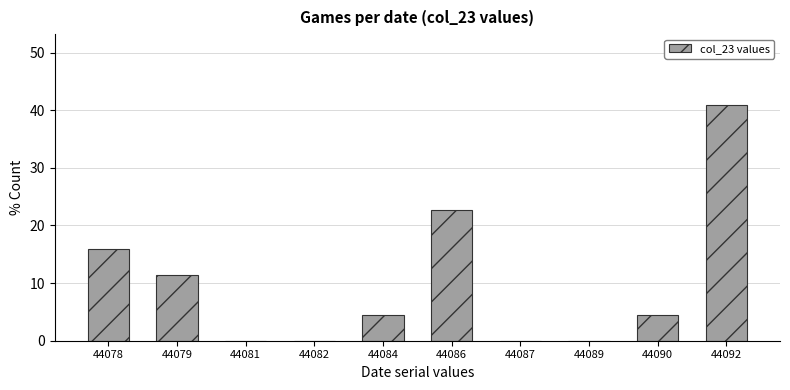

Reading right to left, transcribe all the data shown in this chart.

44092=40.9	44090=4.5	44089=0.0	44087=0.0	44086=22.7	44084=4.5	44082=0.0	44081=0.0	44079=11.4	44078=15.9